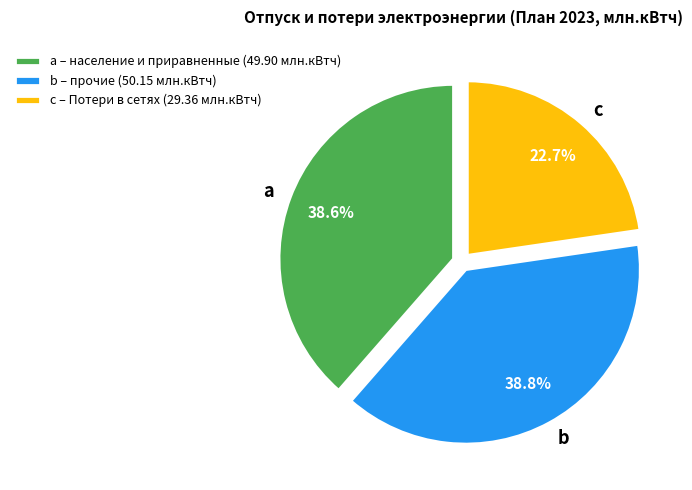

What percentage do c – Потери в сетях (29.36 млн.кВтч) and b – прочие (50.15 млн.кВтч) together represent?

61.4%